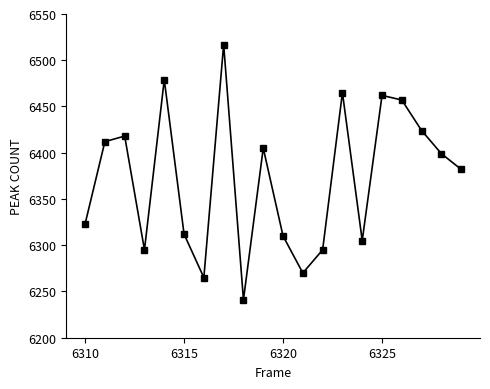

What is the value of the 11th point from the left?

6310